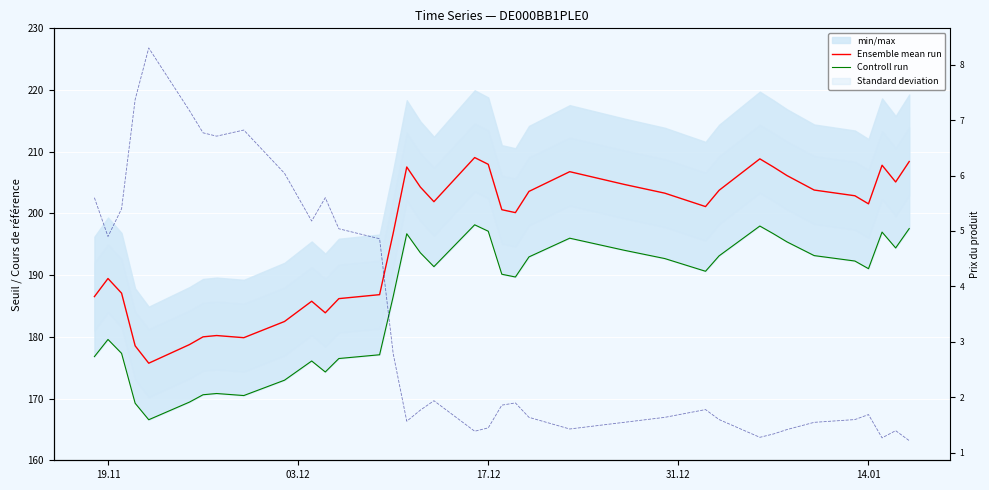

What is the difference between the maximum and minimum values in the Controll run series?

31.6